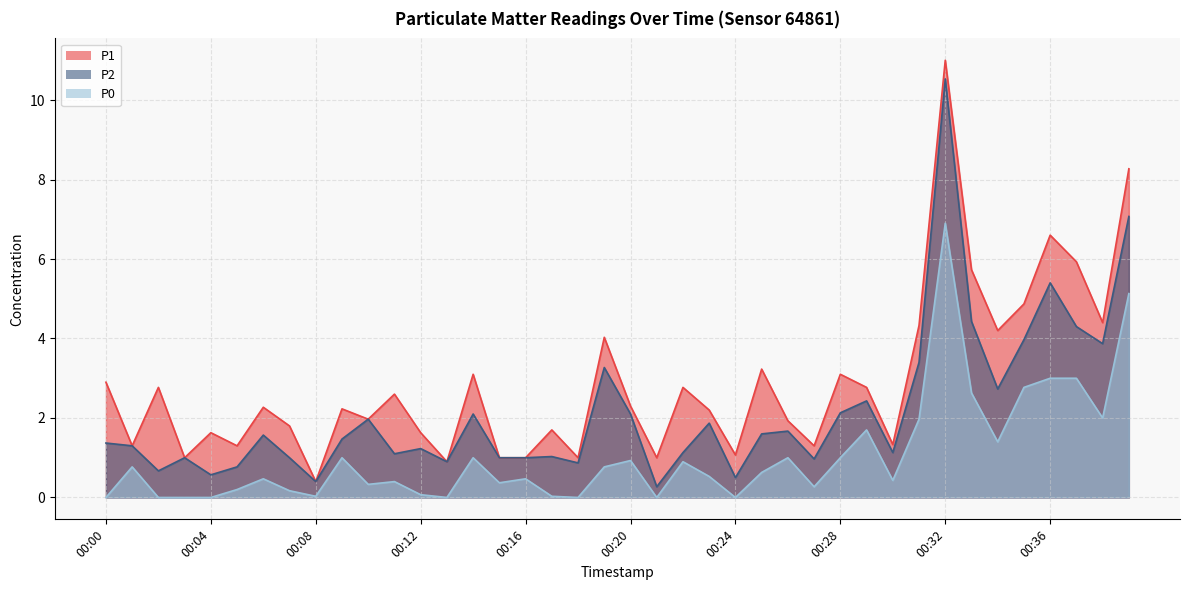

The P0 series shows 0.1 at 00:12. True or false?

False